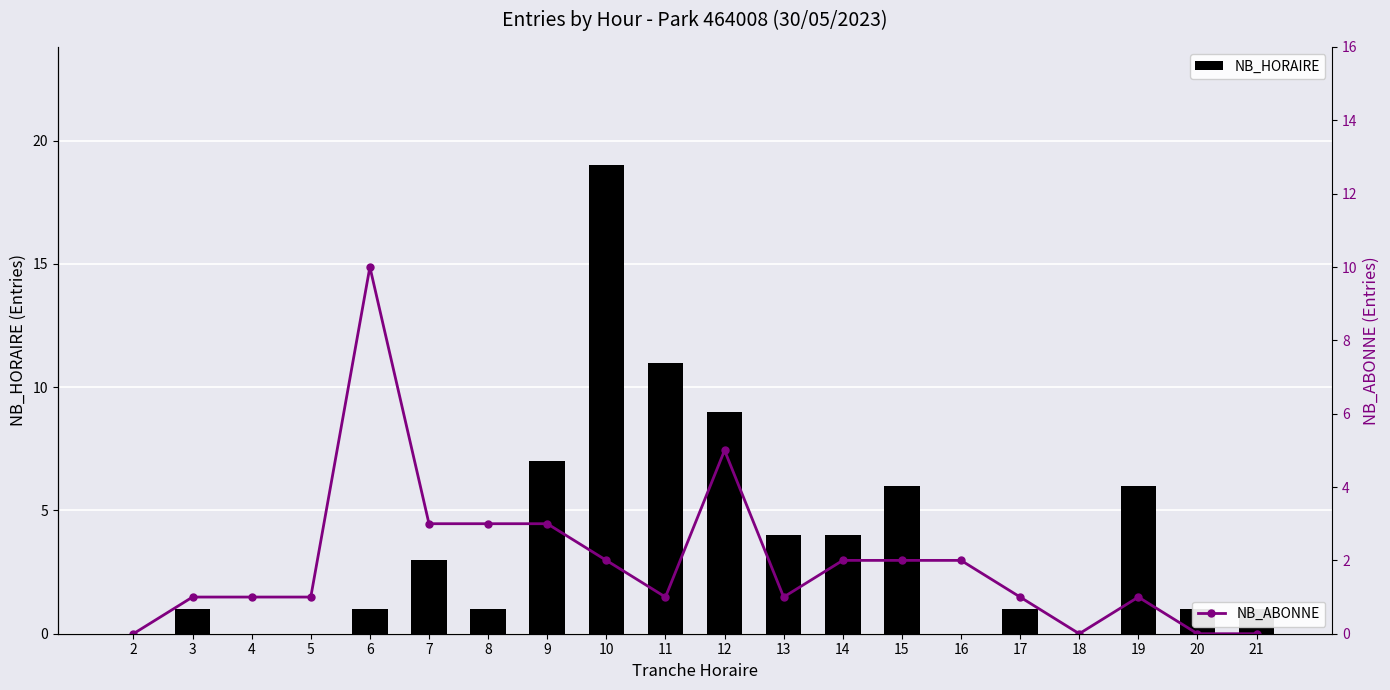

What value does the NB_ABONNE series have at 11?

1